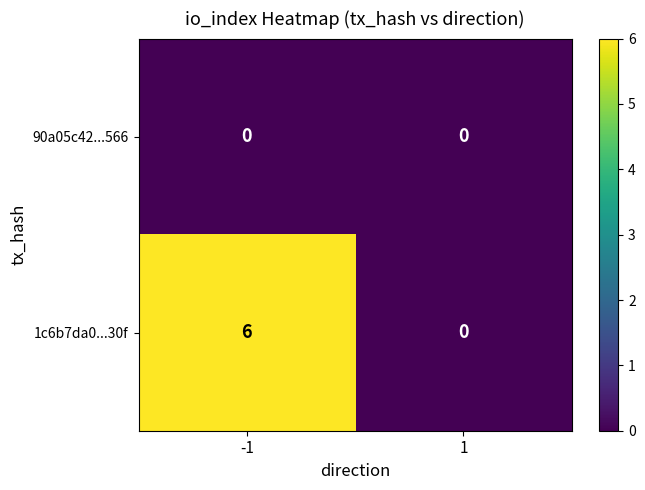

Which label corresponds to the largest value in the chart?

-1